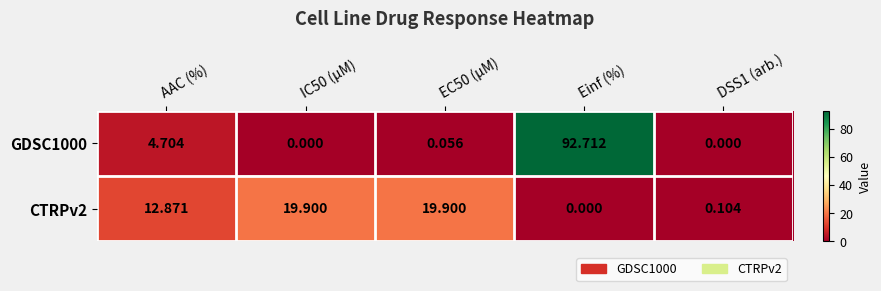

Which category has the lowest value in the CTRPv2 series?

Einf (%)